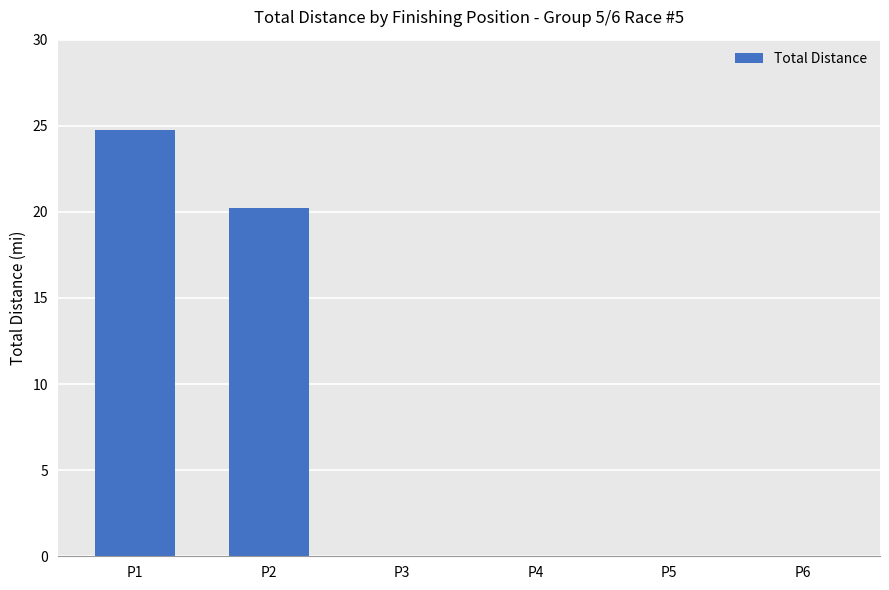

What is the sum of all values?

45.0